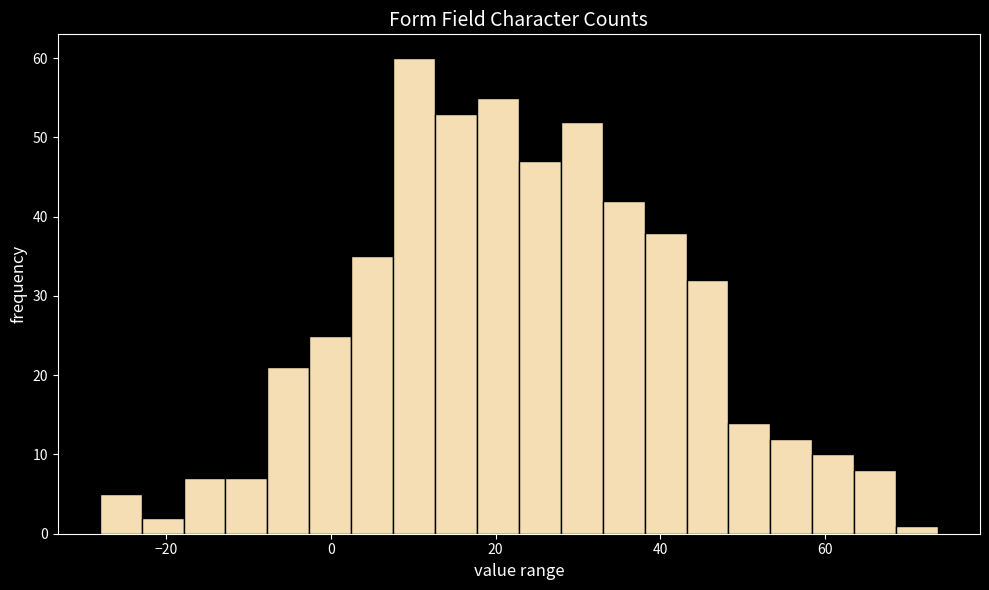

Read against the x-axis, roughly where is the centre of the tallest bar?

10